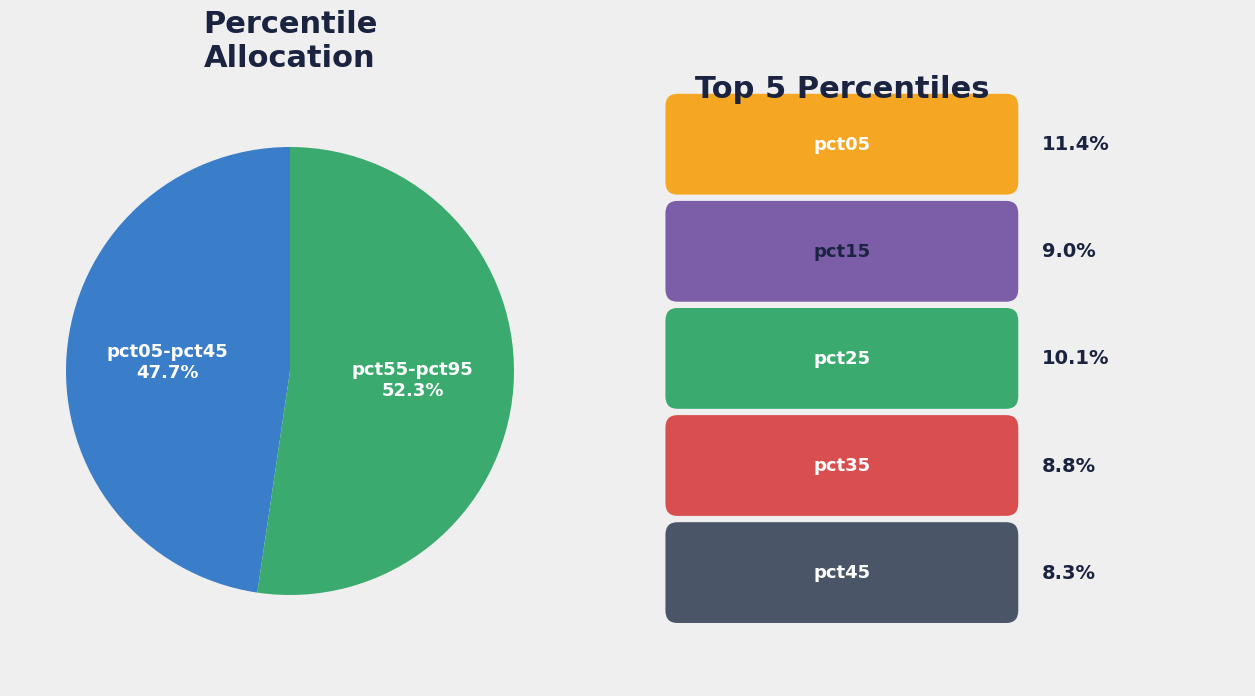

Is there any slice that represents more than half of the pie?

Yes